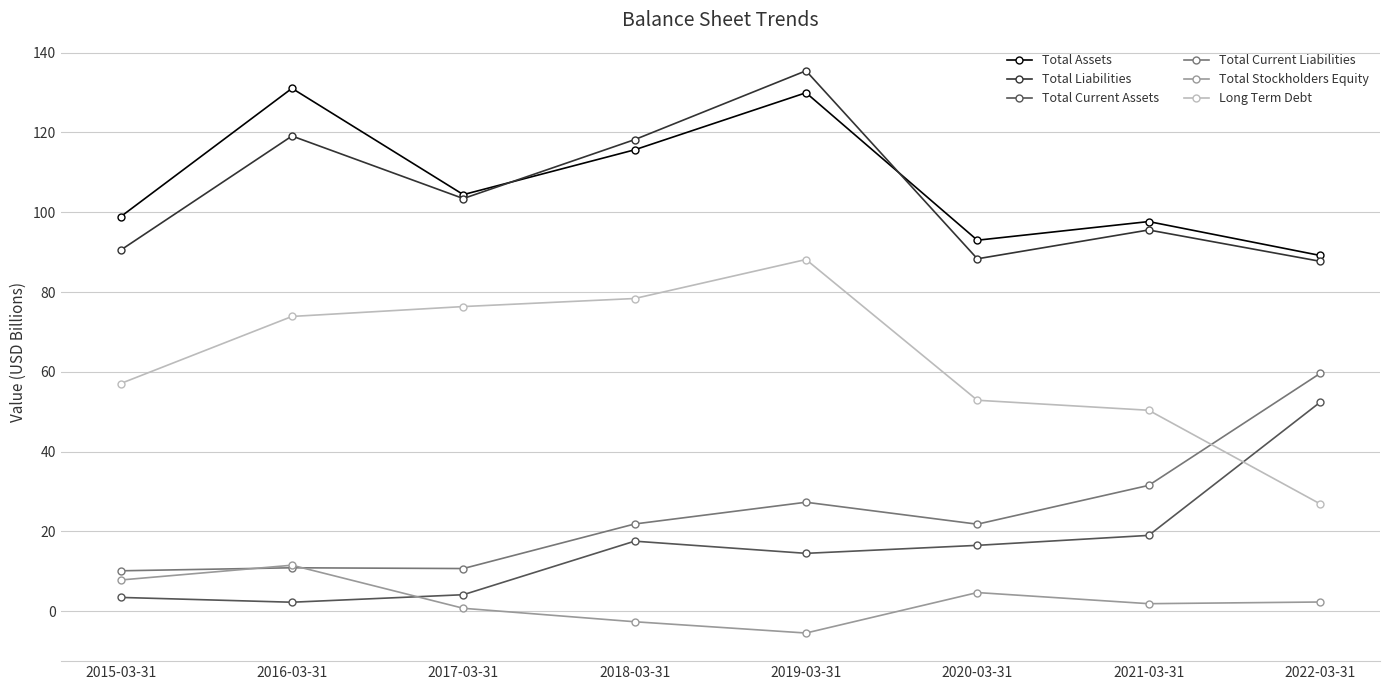

The Total Liabilities series shows 119.1 at 2016-03-31. True or false?

True